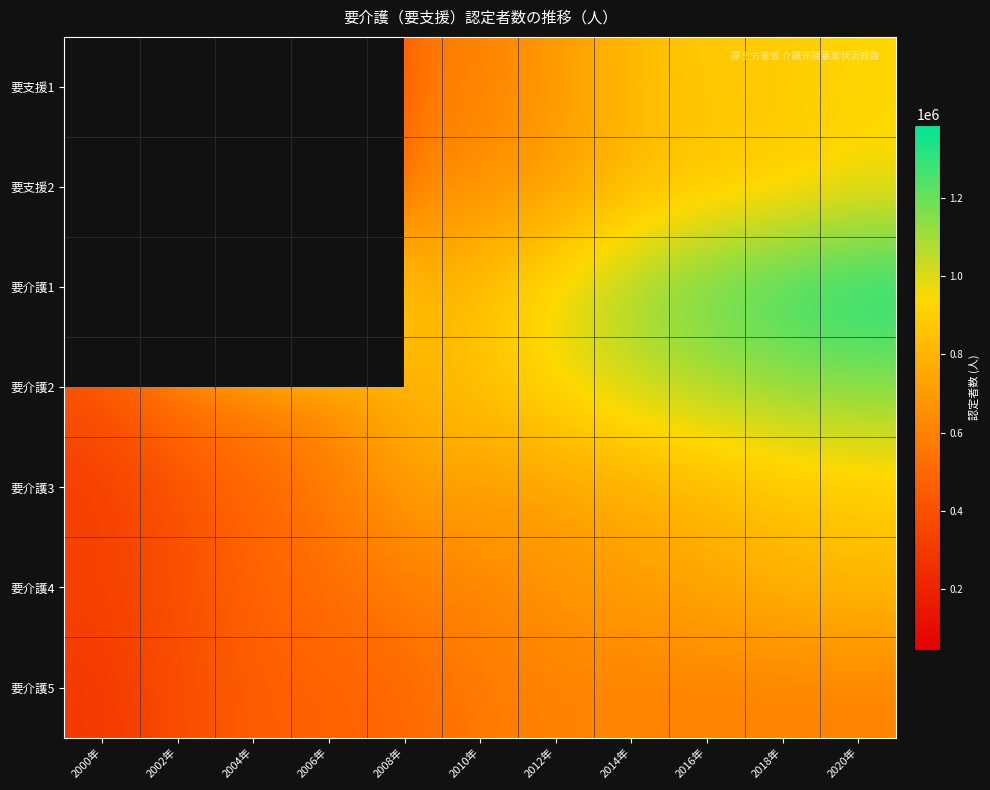

Which series has the largest total across all categories?

要介護1